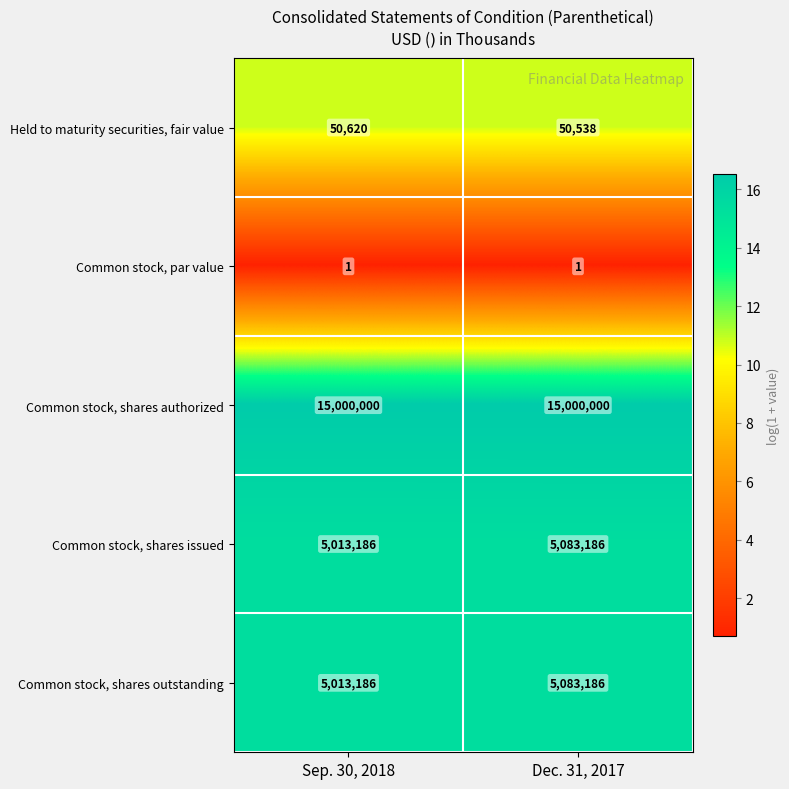

Reading left to right, transcribe all the data shown in this chart.

Held to maturity securities, fair value: 50620	50538
Common stock, par value: 1	1
Common stock, shares authorized: 15000000	15000000
Common stock, shares issued: 5013186	5083186
Common stock, shares outstanding: 5013186	5083186